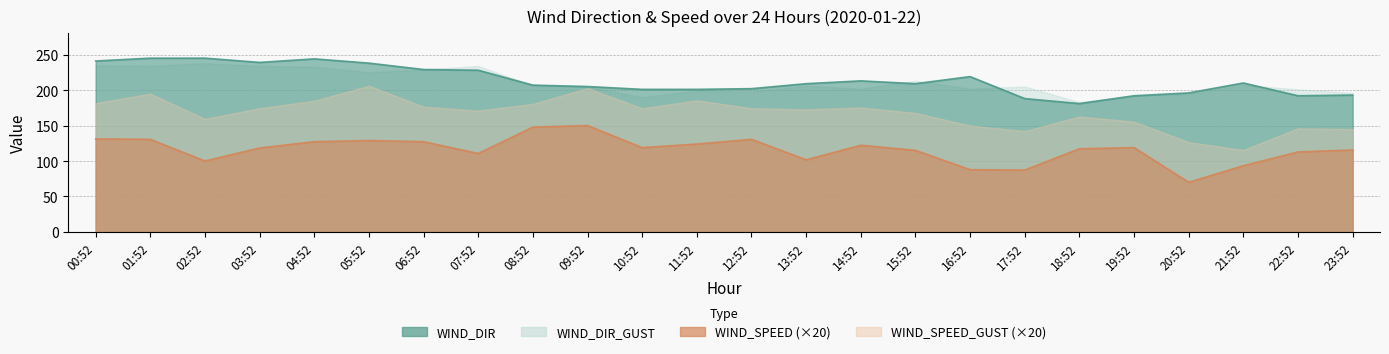

What is the minimum value shown in the chart?

70.0